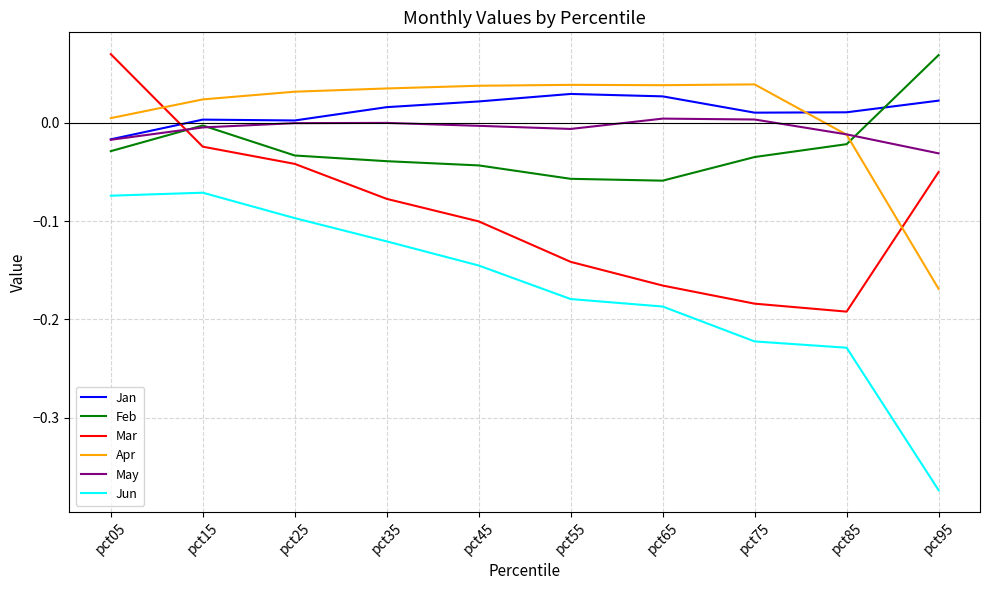

At which category does Jun reach its first local peak?

pct15